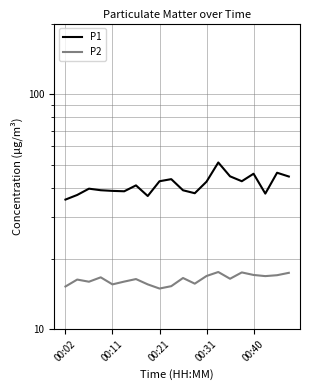

How many data points in P2 are above 16?

12